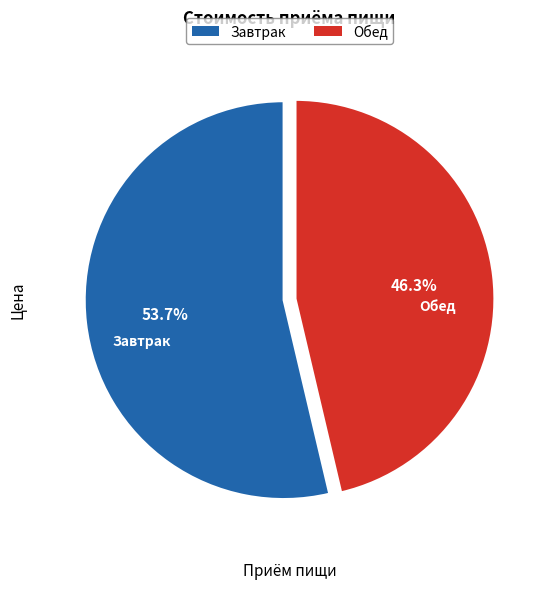

Rank the categories by value from lowest to highest.

Обед, Завтрак